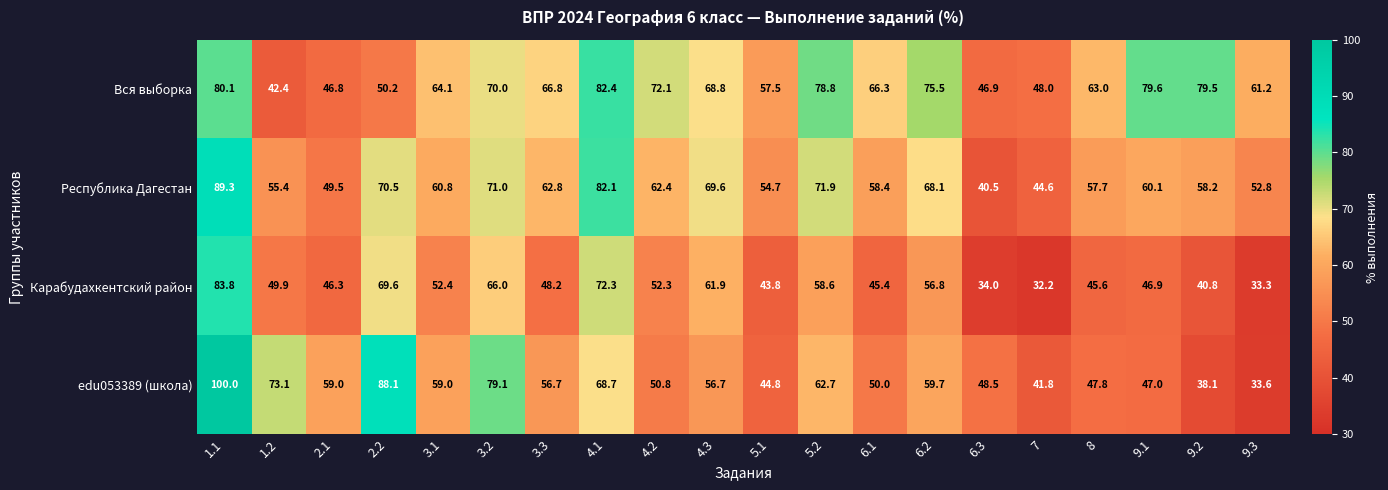

What is the difference between the maximum and minimum values in the Вся выборка series?

40.0